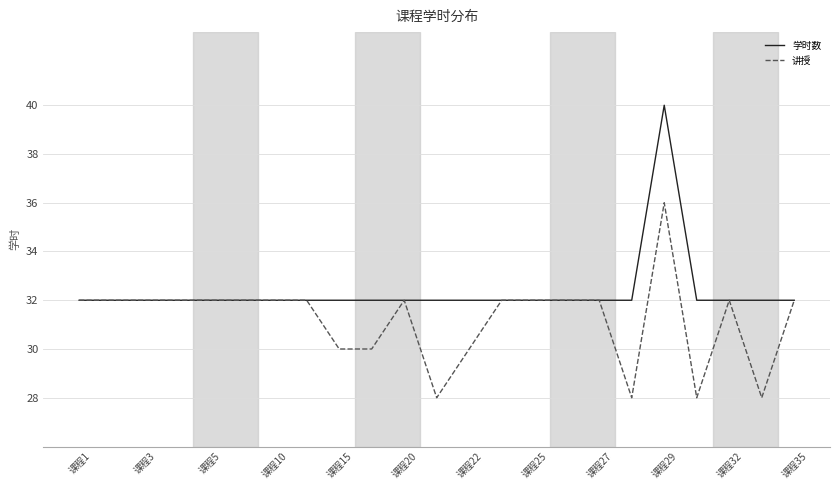

What is the minimum value shown in the chart?

28